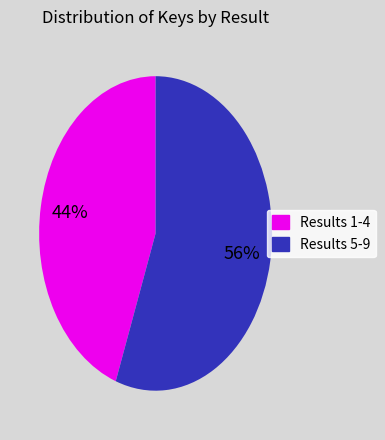

Is there a majority slice in this chart?

Yes